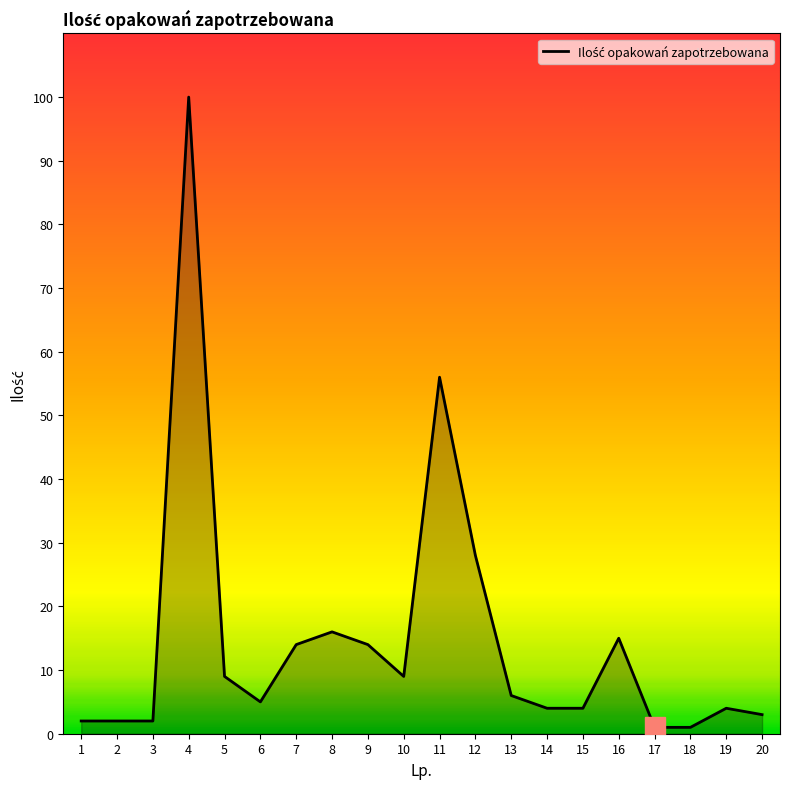

What is the change in value from 4 to 13?

-94